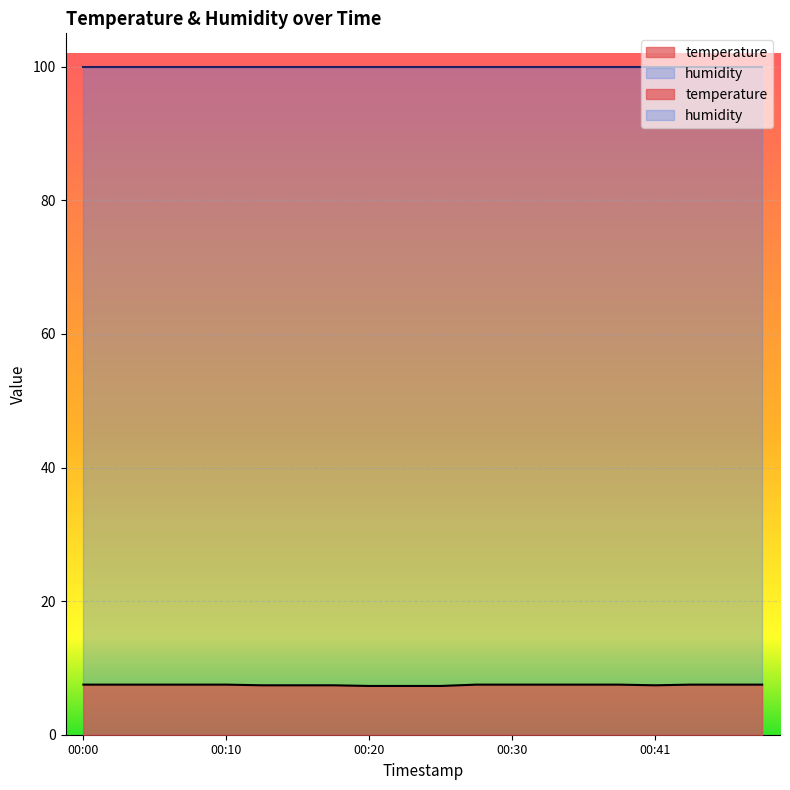

List the labels in order of value, largest first.

00:00, 00:03, 00:05, 00:08, 00:10, 00:28, 00:30, 00:33, 00:35, 00:38, 00:43, 00:46, 00:48, 00:13, 00:15, 00:18, 00:41, 00:20, 00:23, 00:25